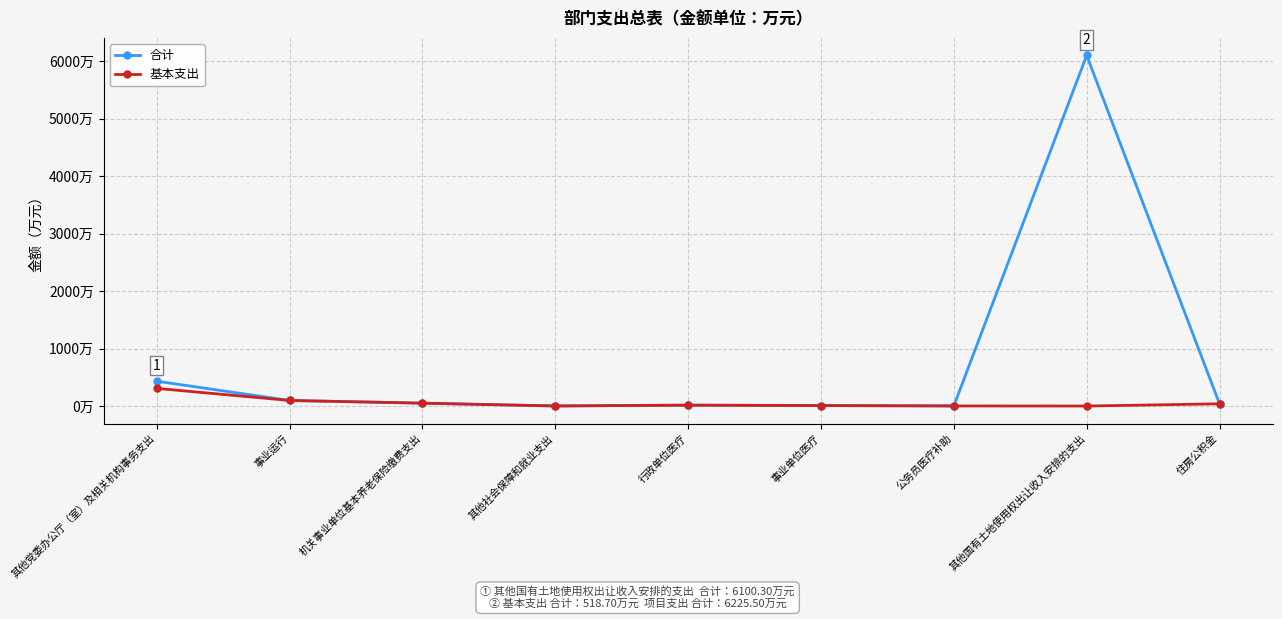

Which series has the largest range (max minus min)?

合计